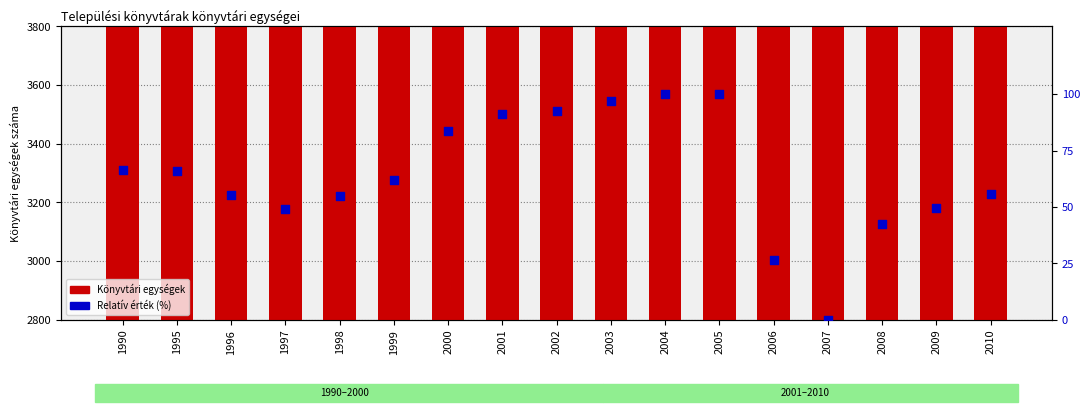

What is the total value across all series at 2009?

3388.4